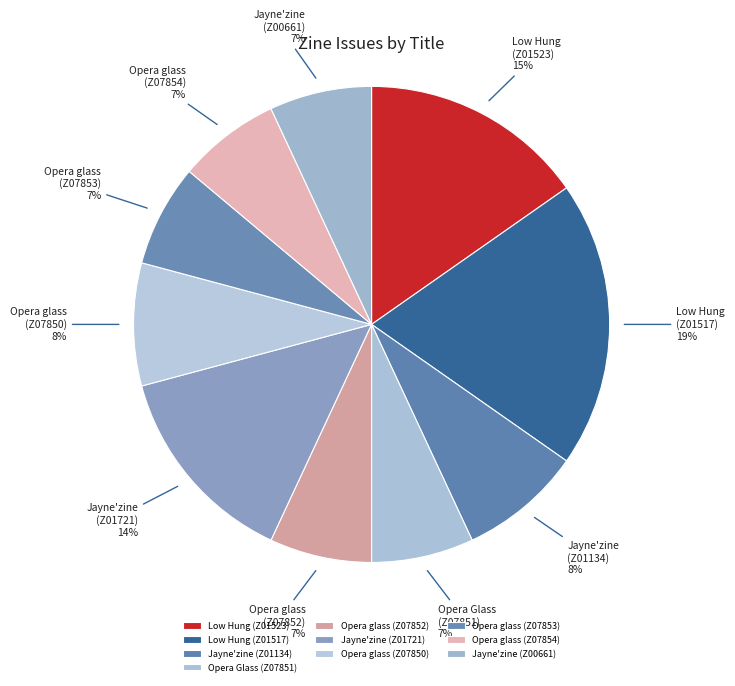

To the nearest percent, what percentage of the pie is Opera Glass (Z07851)?

7%